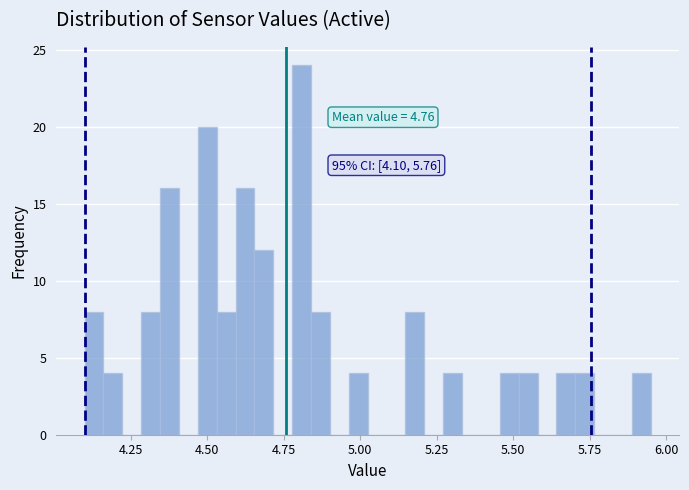

Read against the x-axis, roughly where is the centre of the tallest bar?

4.80